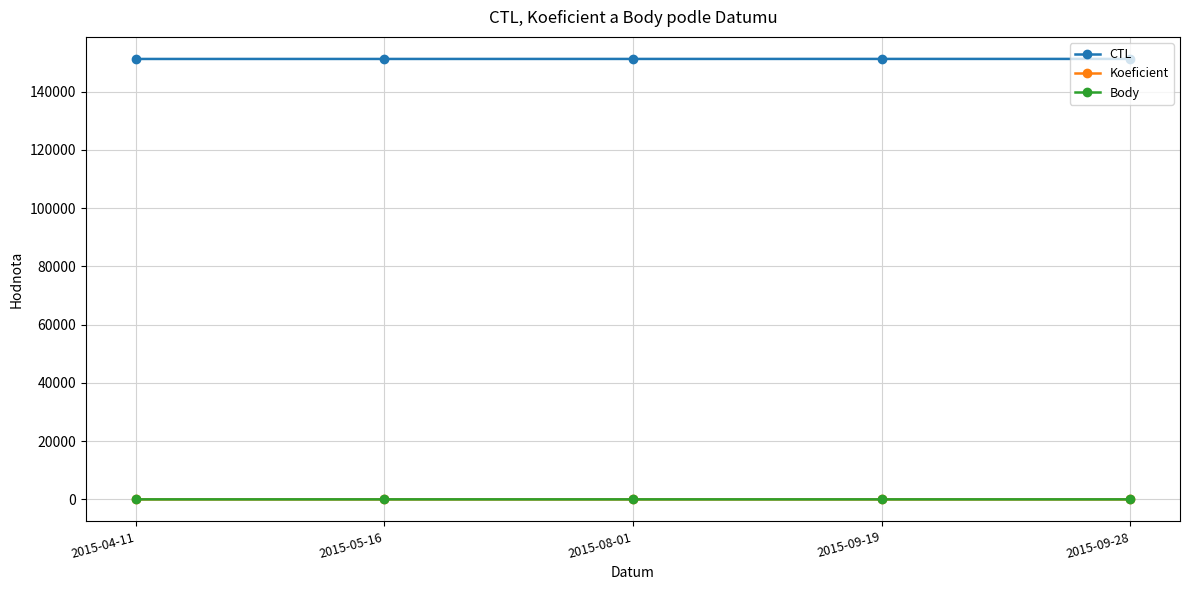

At how many categories does at least one series exceed 97816?

5